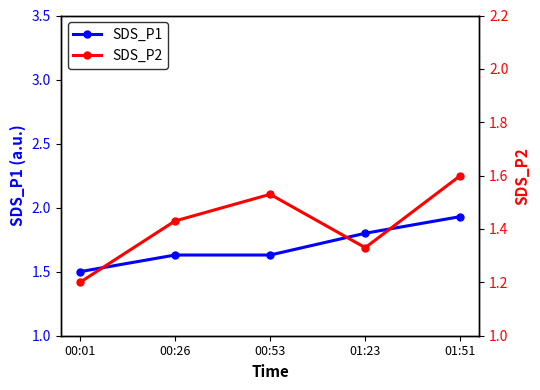

What is the difference between the second highest and minimum values in the SDS_P2 series?

0.3